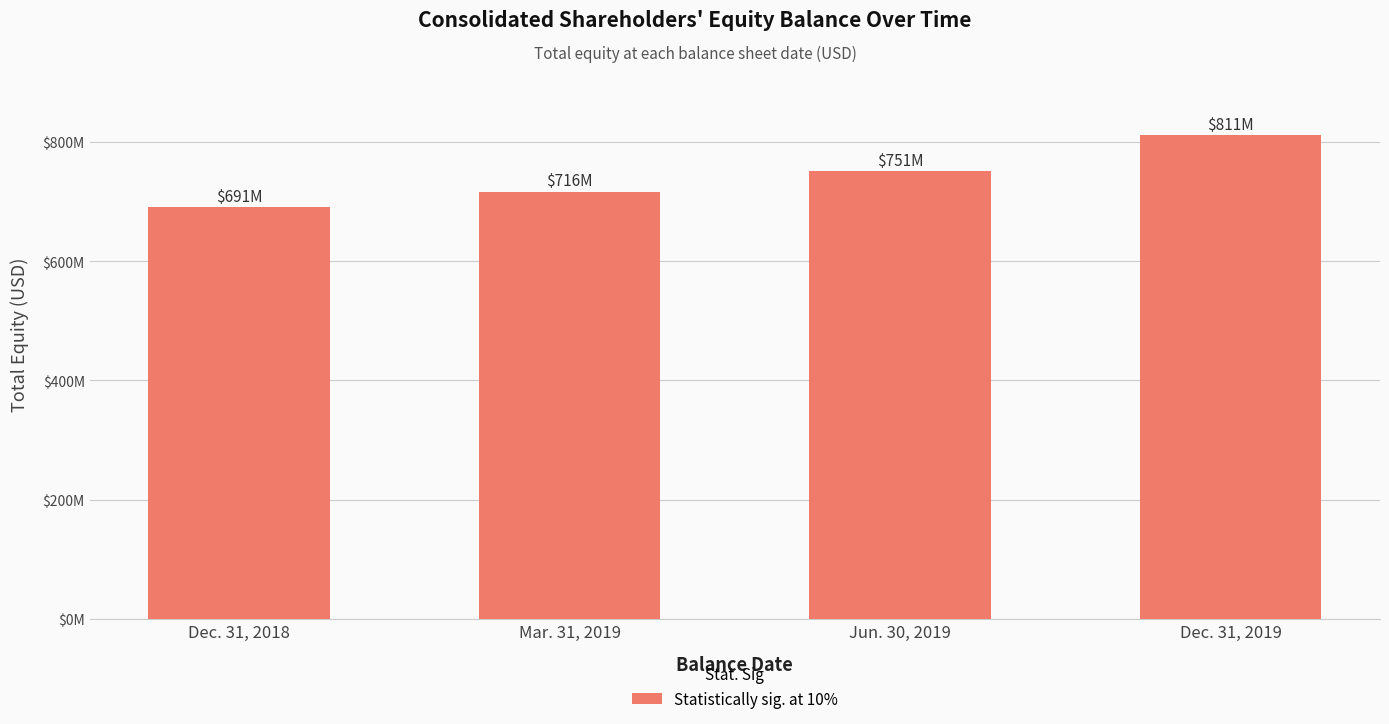

Rank the categories by value from lowest to highest.

Dec. 31, 2018, Mar. 31, 2019, Jun. 30, 2019, Dec. 31, 2019